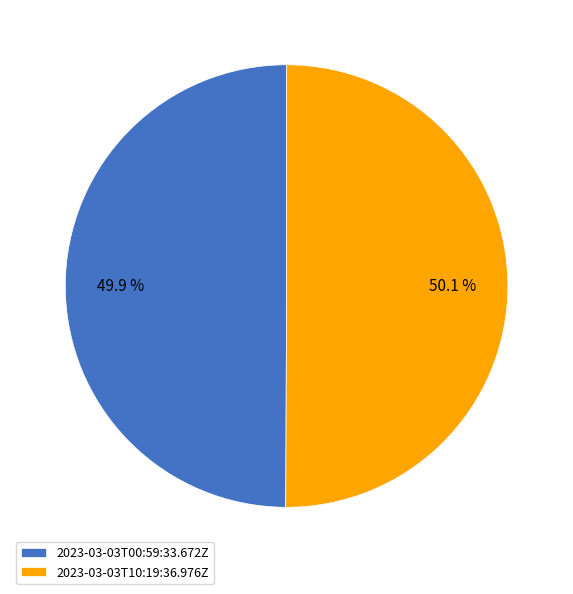

How many slices are in this pie chart?

2